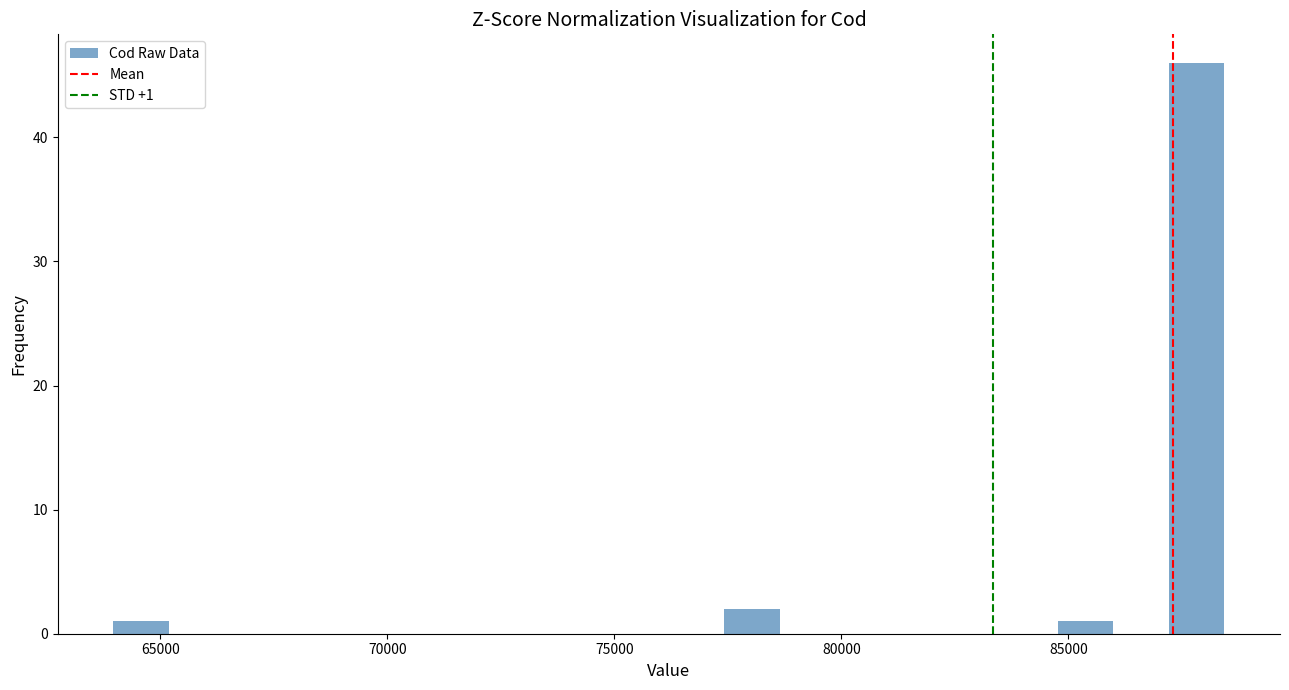

Read against the x-axis, roughly where is the centre of the tallest bar?

88000